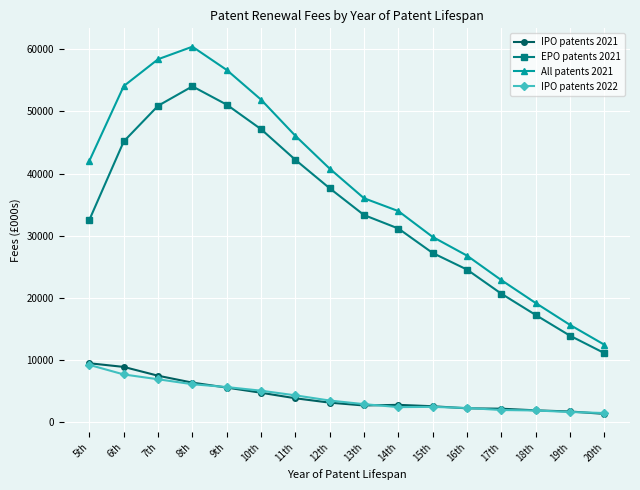

The value of IPO patents 2022 at 6th is 3747. True or false?

False